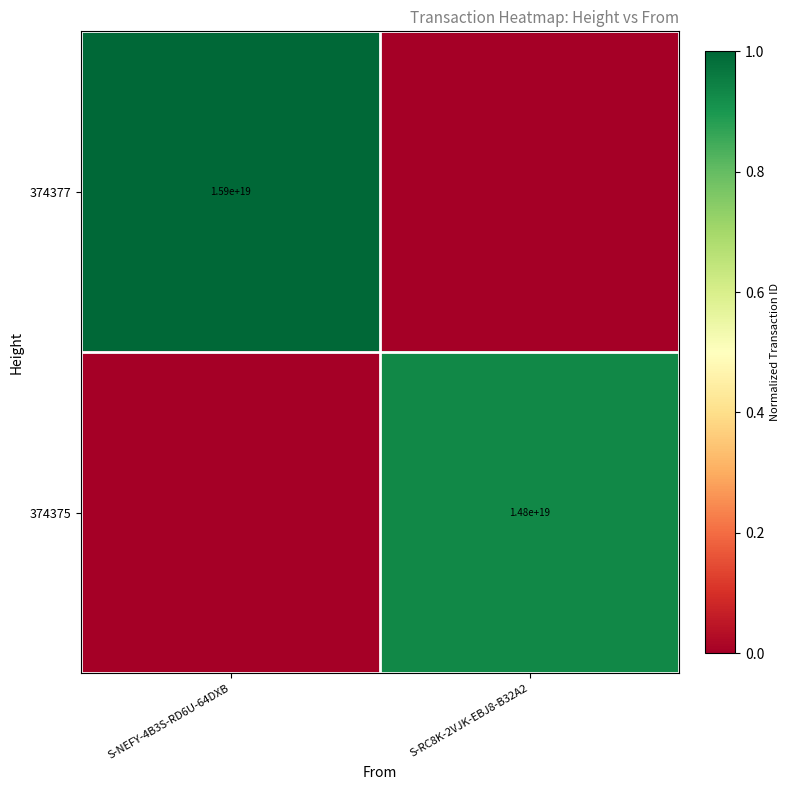

At which category is the sum across all series the highest?

S-NEFY-4B3S-RD6U-64DXB